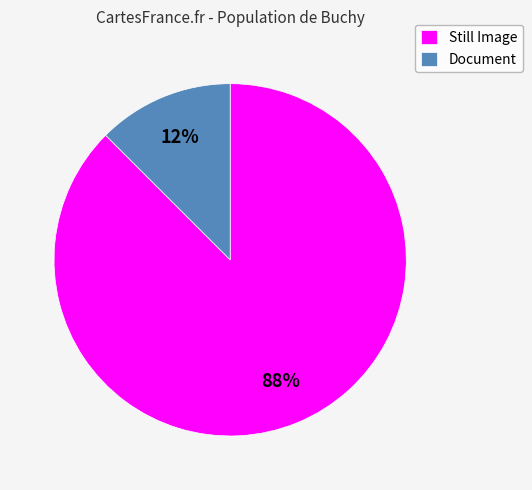

True or false: Document accounts for 12% of the total.

True